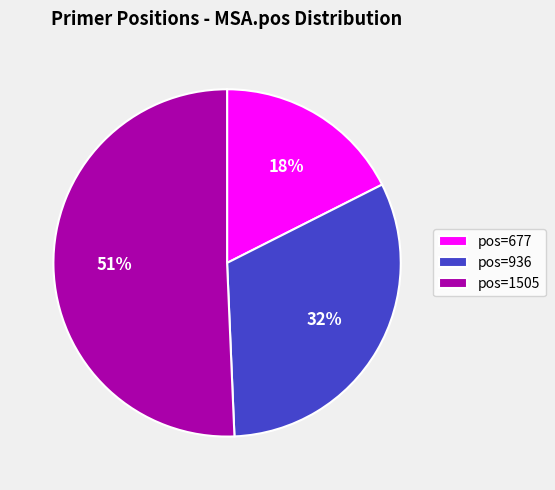

Which has a higher value, pos=677 or pos=1505?

pos=1505